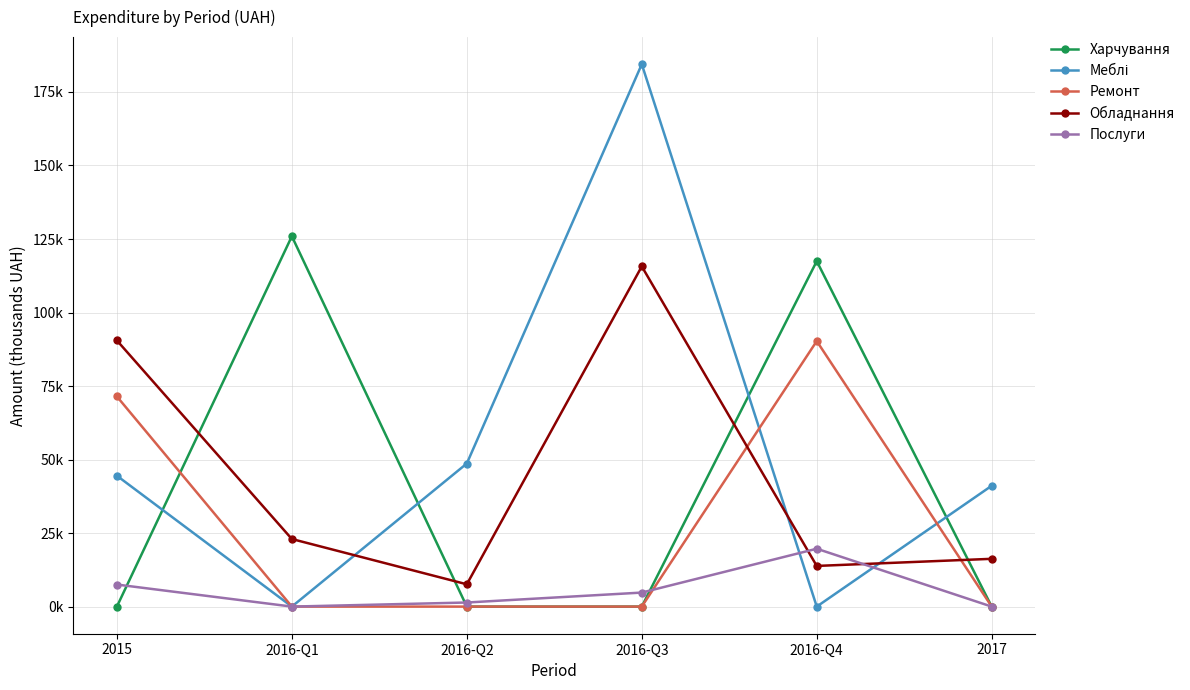

What position from the left is 2016-Q1?

2